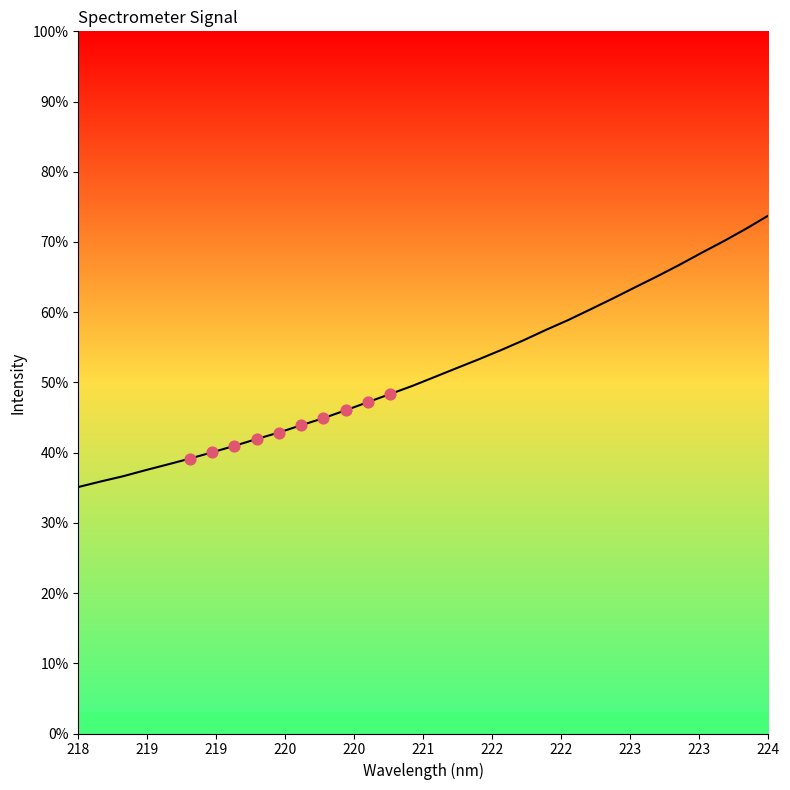

Is this an area chart (filled region under the line)?

Yes